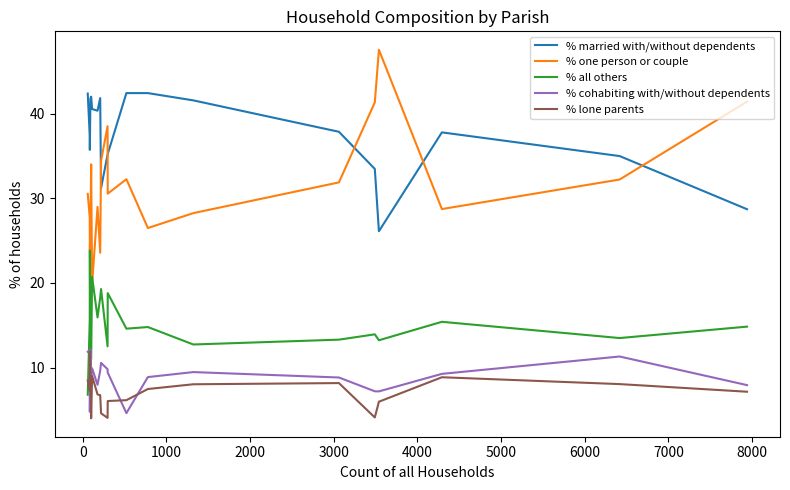

Which series has the widest spread of values?

% one person or couple